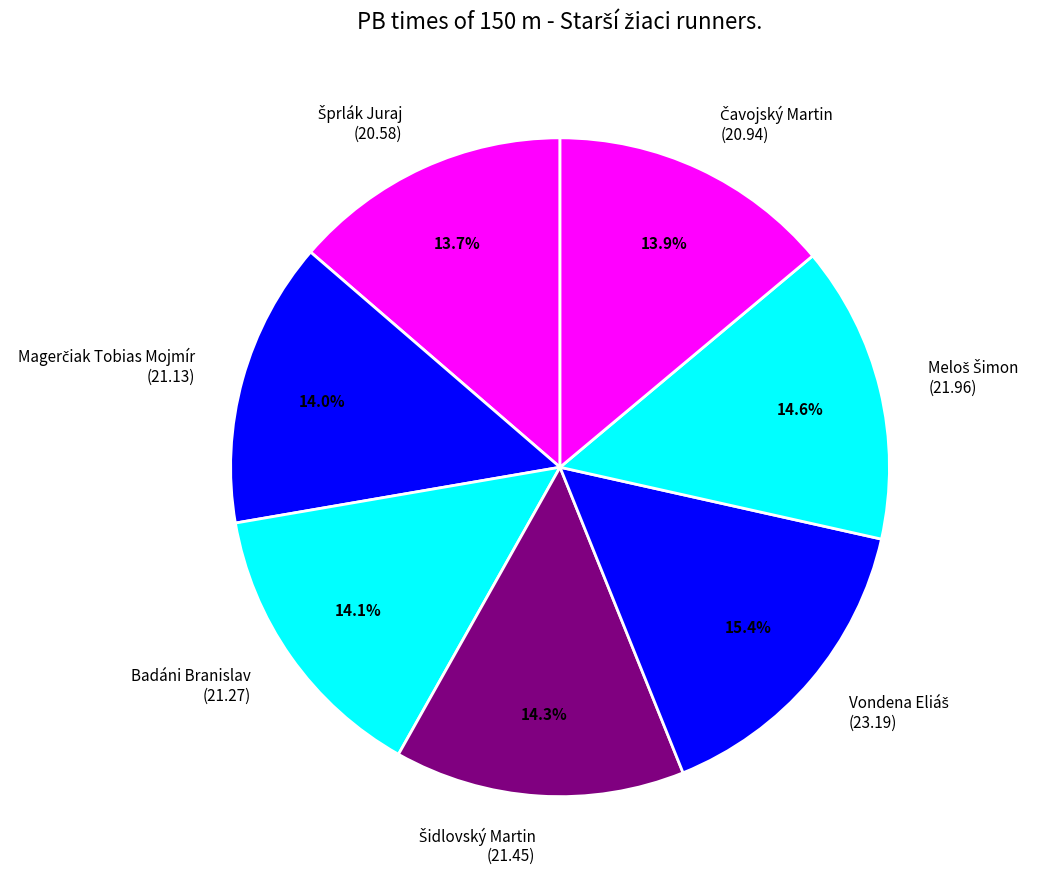

Does any single category account for the majority?

No